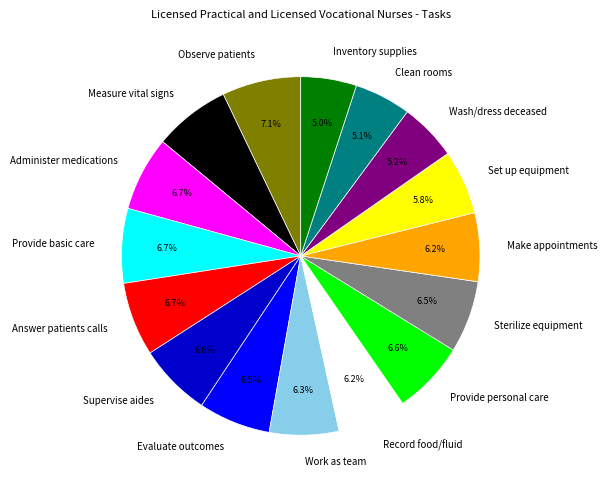

Approximately how many times larger is the value at Make appointments compared to Provide basic care?

0.9